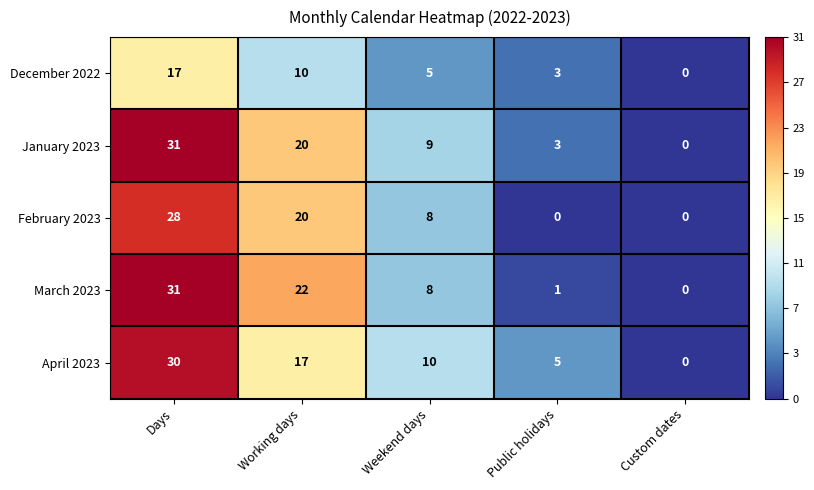

Between Working days and Custom dates, which series saw the biggest shift?

March 2023